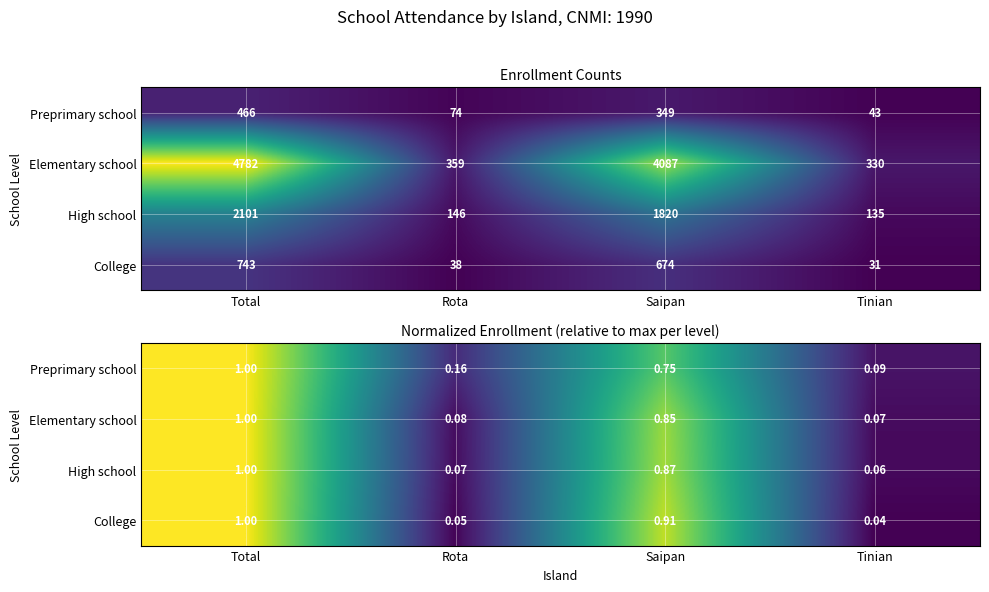

At which category is the sum across all series the highest?

Total